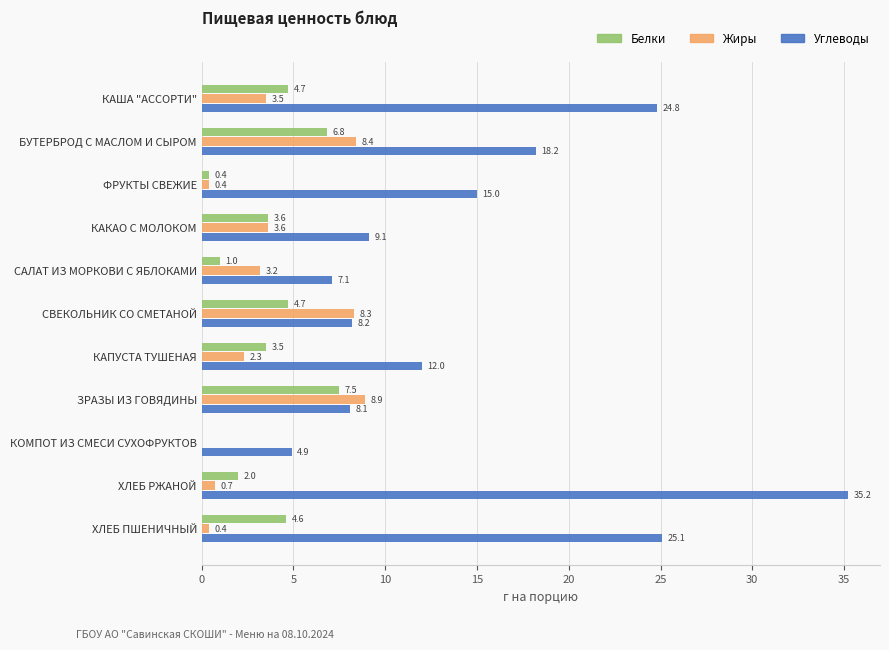

What is the sum of the Жиры values at САЛАТ ИЗ МОРКОВИ С ЯБЛОКАМИ and СВЕКОЛЬНИК СО СМЕТАНОЙ?

11.5